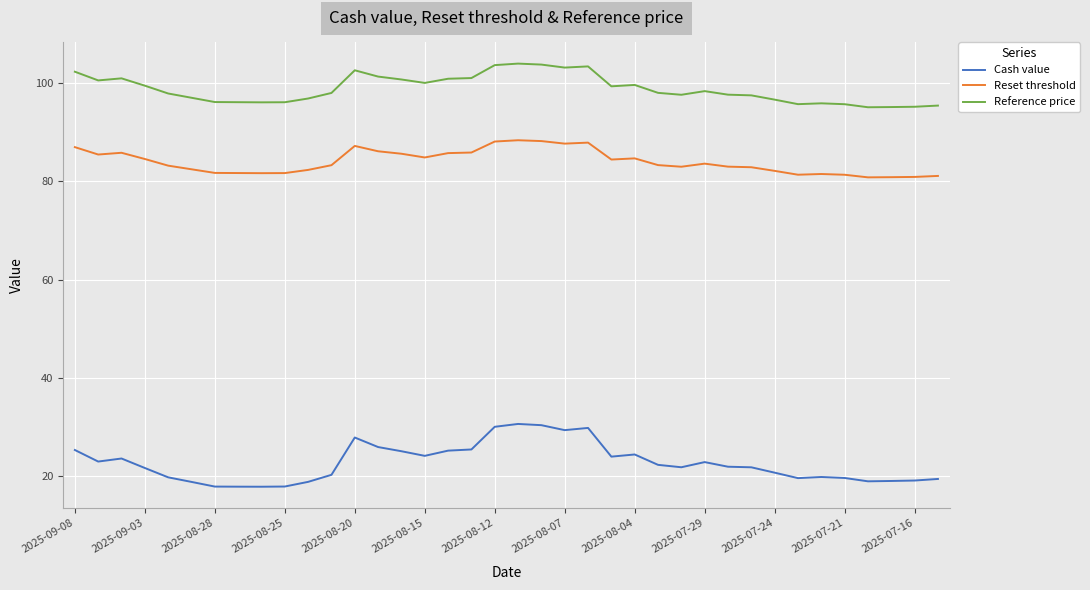

Rank the series by their maximum value, from highest to lowest.

Reference price, Reset threshold, Cash value